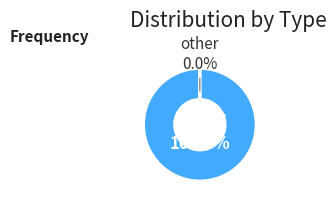

Which category accounts for the majority?

skripsi